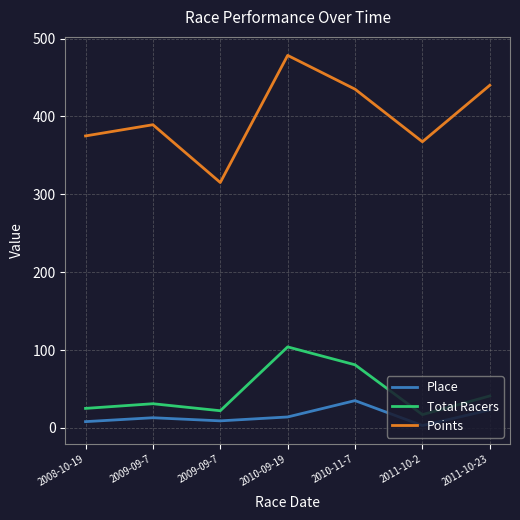

What is the maximum value for Points?

478.4